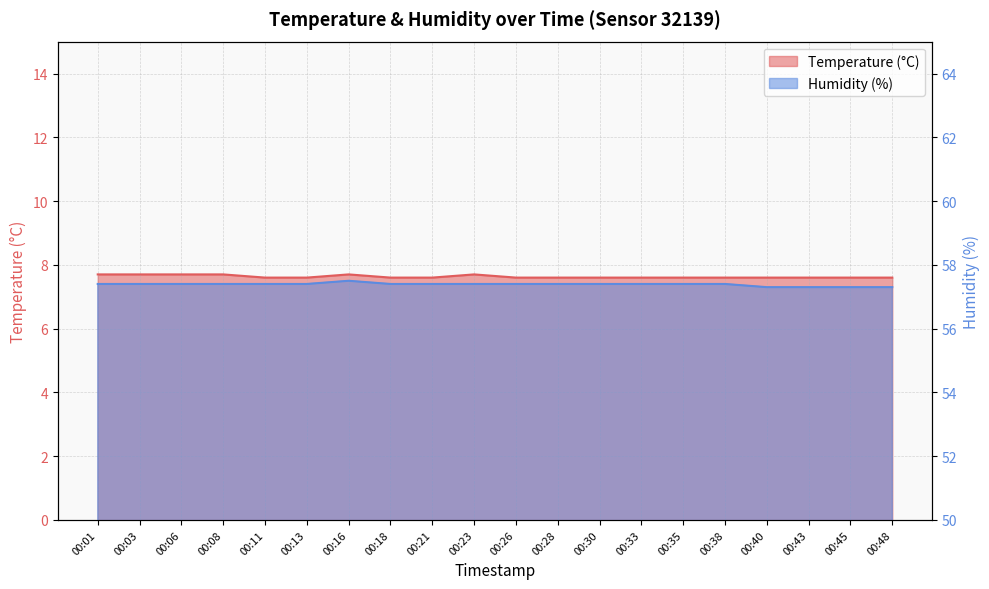

The Temperature (°C) series shows 7.6 at 00:18. True or false?

True